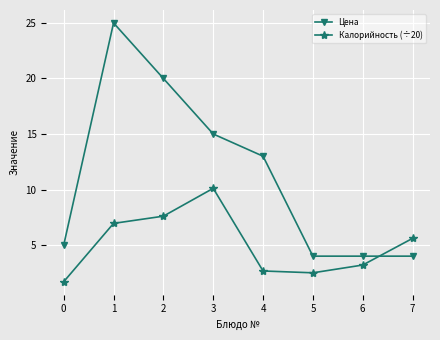

The value of Цена at 7 is 4.0. True or false?

True